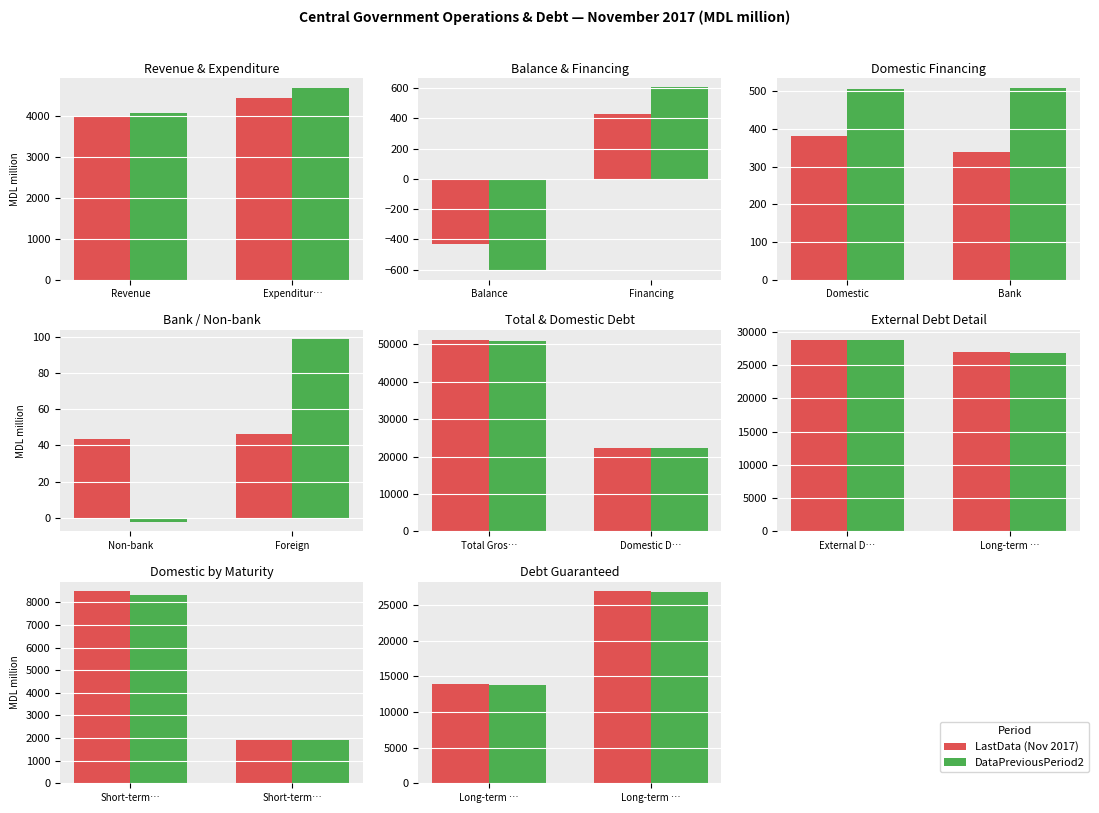

Which series has the largest total across all categories?

LastData (Nov 2017)